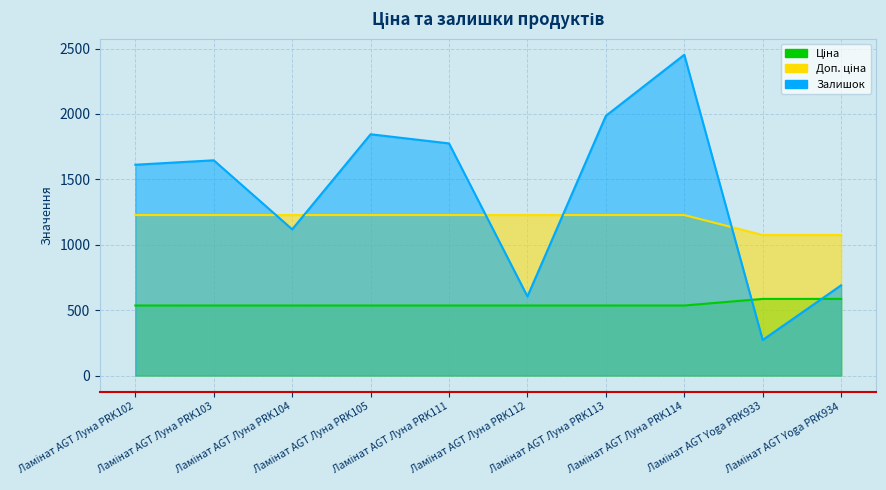

At which label does Залишок reach its minimum?

Ламінат AGT Yoga PRK933